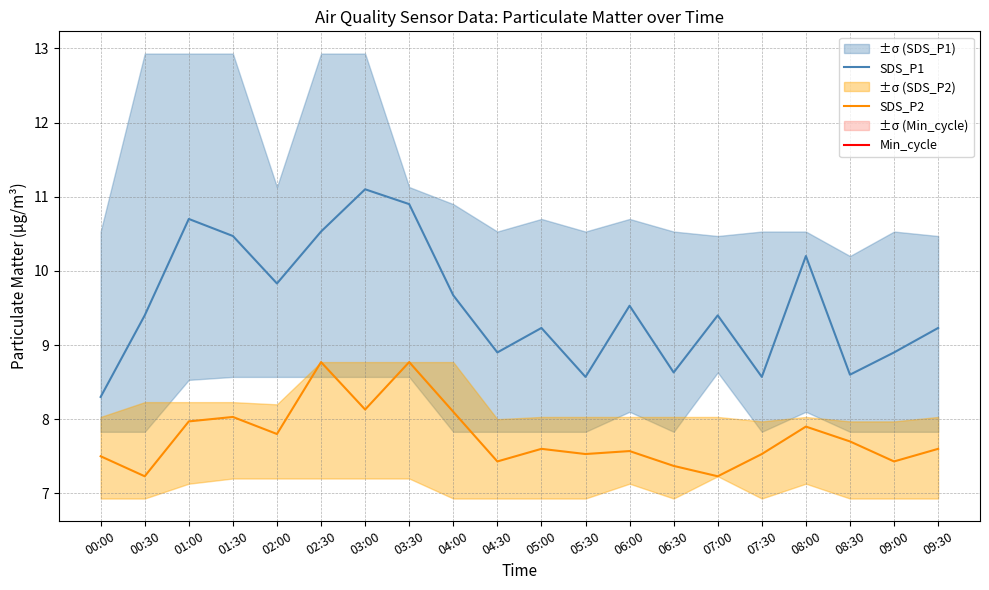

The value of SDS_P1 at 09:30 is 9.2. True or false?

True